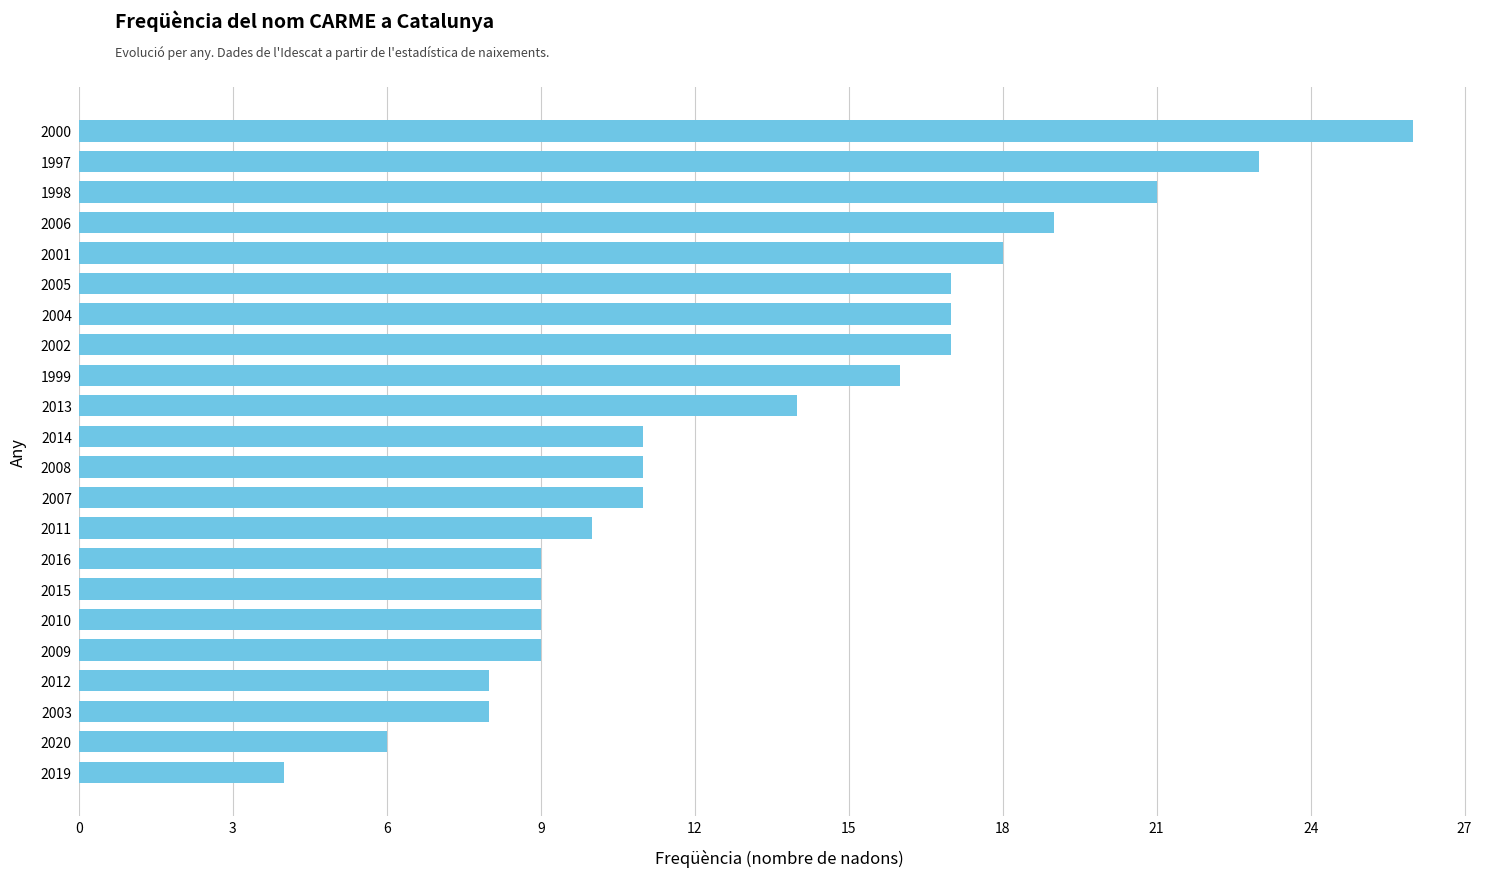

Are the bars horizontal?

Yes